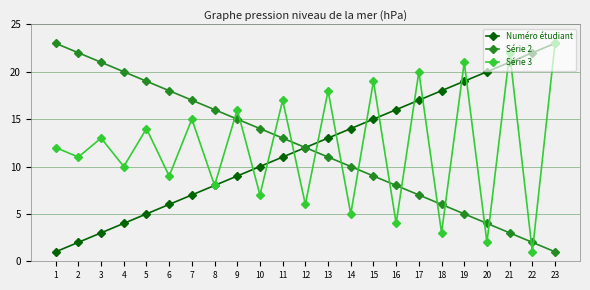

Is it true that Numéro étudiant equals 10 at 10?

True